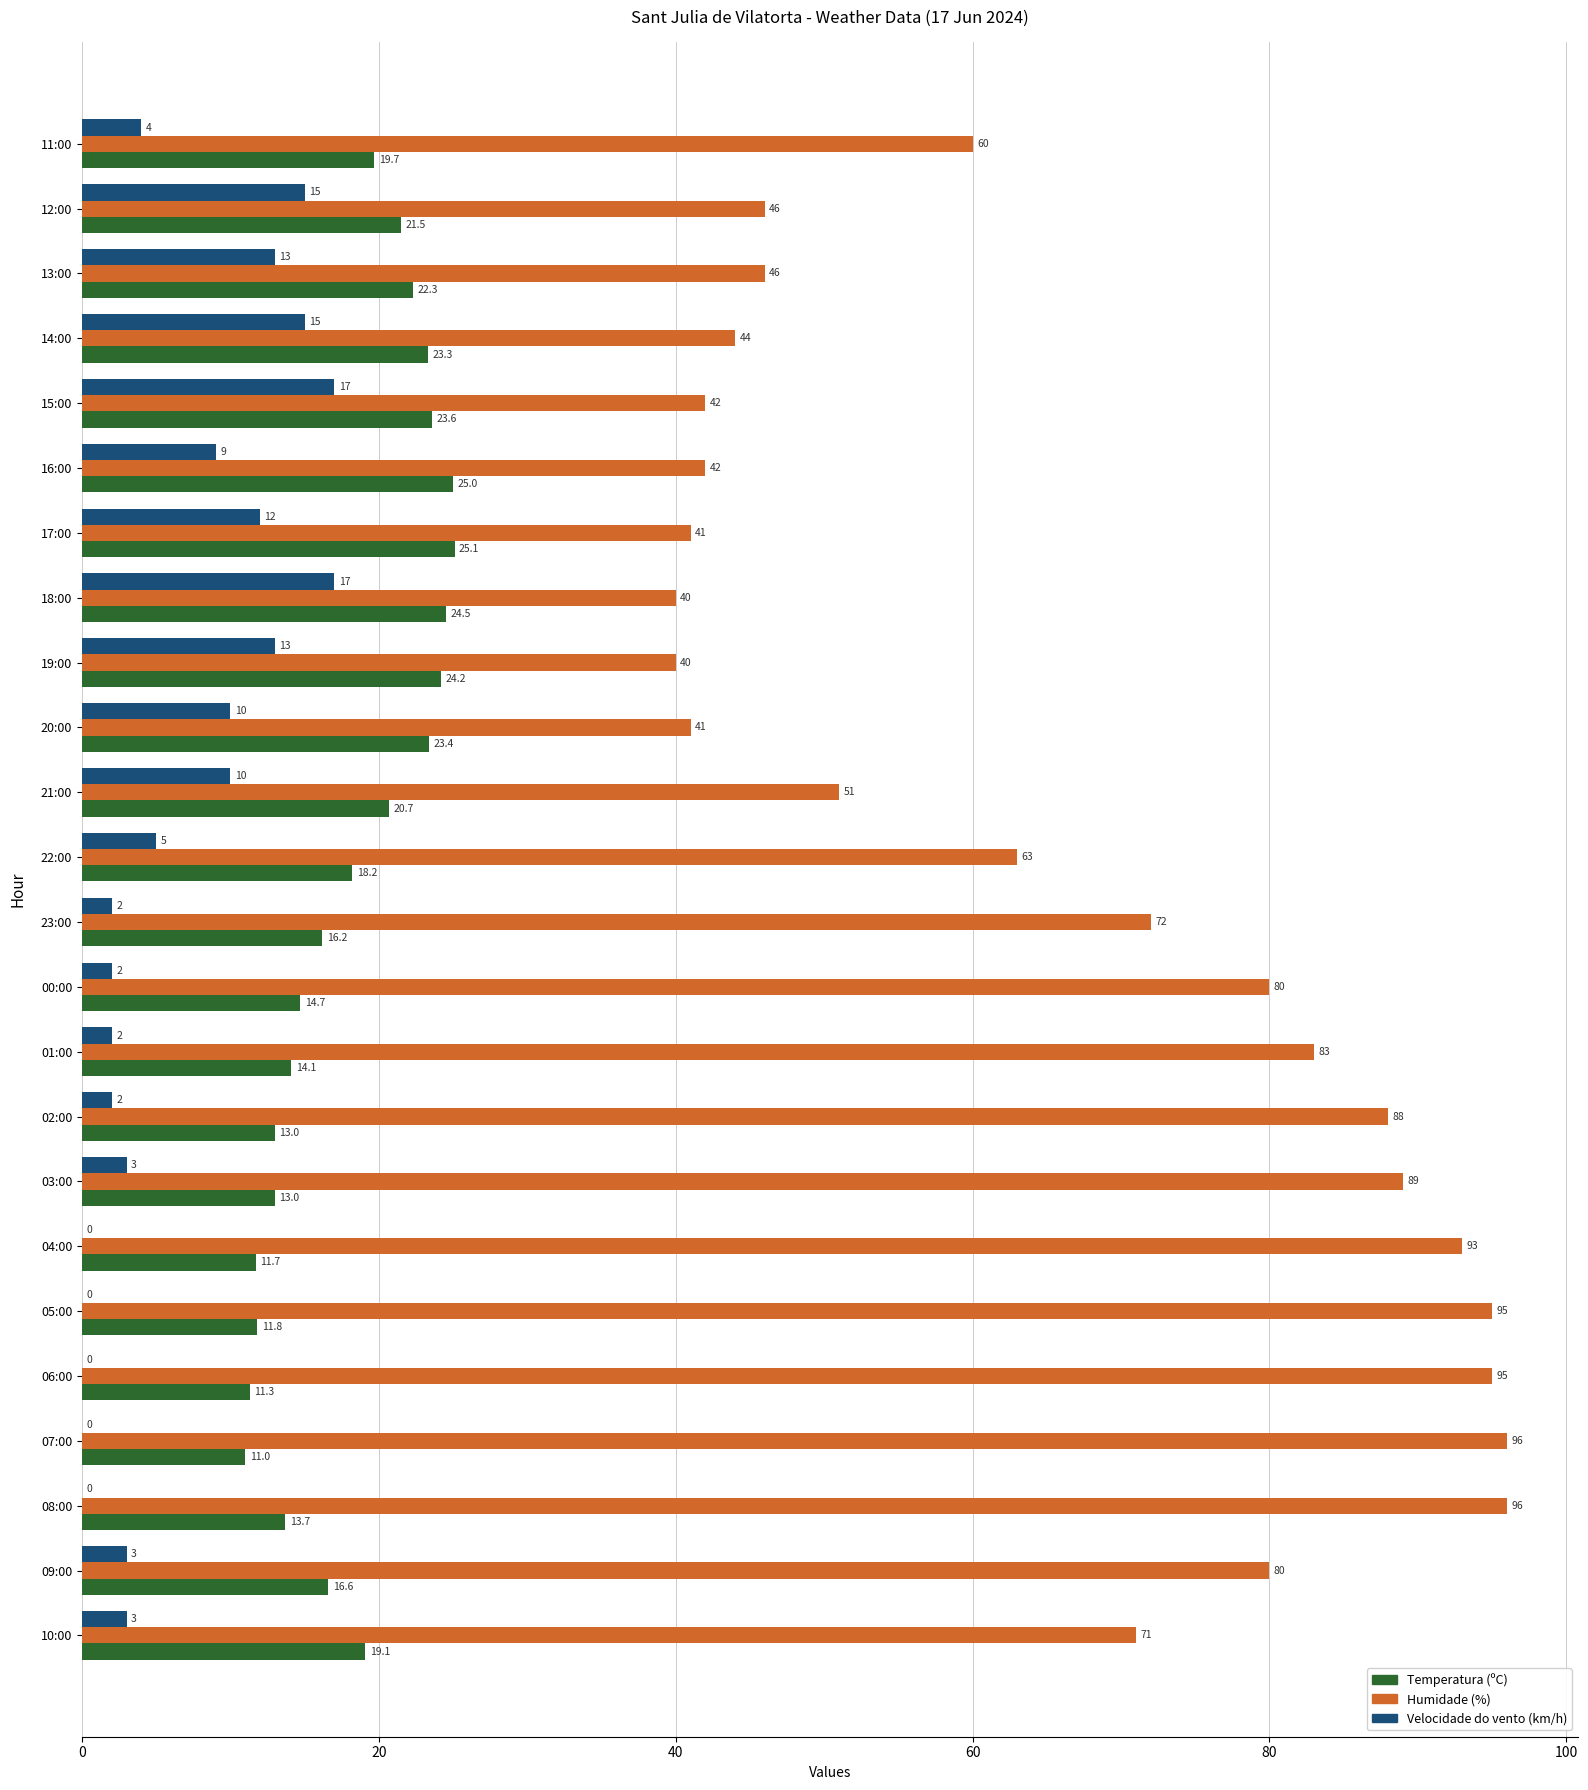

Which category has the highest value in the Temperatura (ºC) series?

17:00